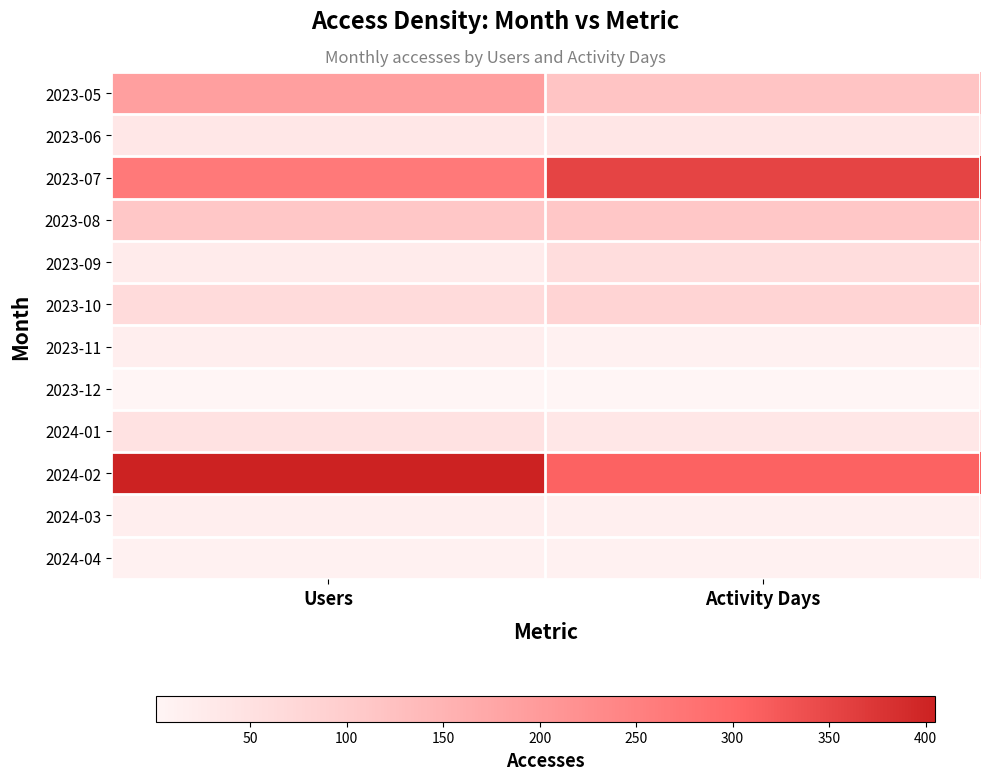

Reading left to right, extract all data points from this chart.

2023-05: Users=190.0	Activity Days=117.4
2023-06: Users=35.0	Activity Days=37.9
2023-07: Users=264.8	Activity Days=353.0
2023-08: Users=112.5	Activity Days=112.5
2023-09: Users=23.5	Activity Days=60.8
2023-10: Users=64.5	Activity Days=80.9
2023-11: Users=16.9	Activity Days=9.3
2023-12: Users=1.1	Activity Days=1.1
2024-01: Users=45.6	Activity Days=35.7
2024-02: Users=405.0	Activity Days=309.7
2024-03: Users=17.5	Activity Days=16.5
2024-04: Users=11.6	Activity Days=10.9